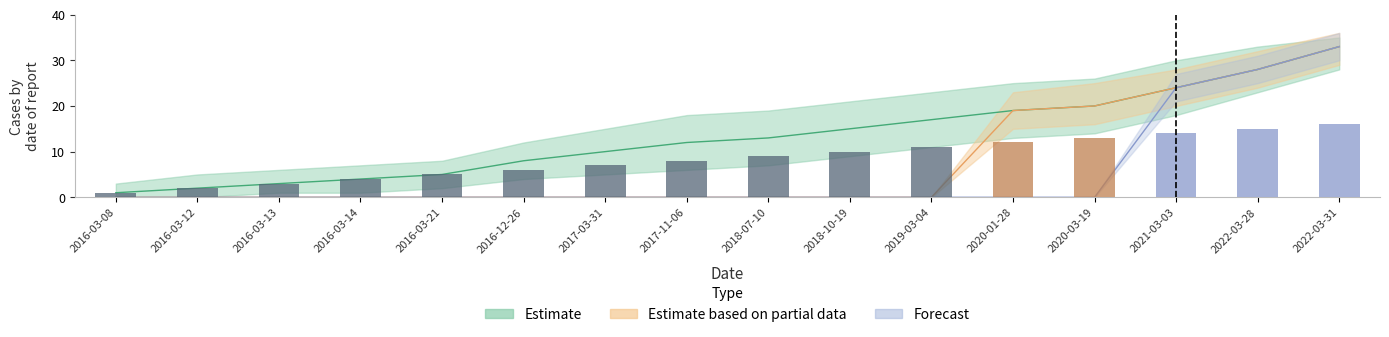

The value of Estimate at 2020-01-28 is 19. True or false?

True